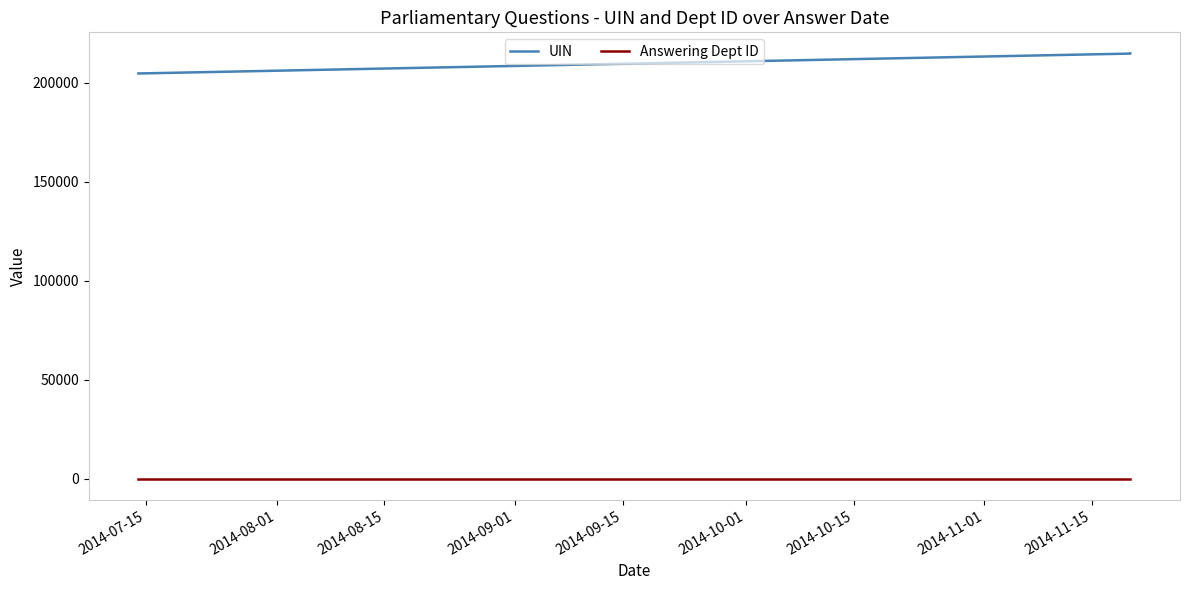

Which category has the lowest value in the UIN series?

2014-07-15